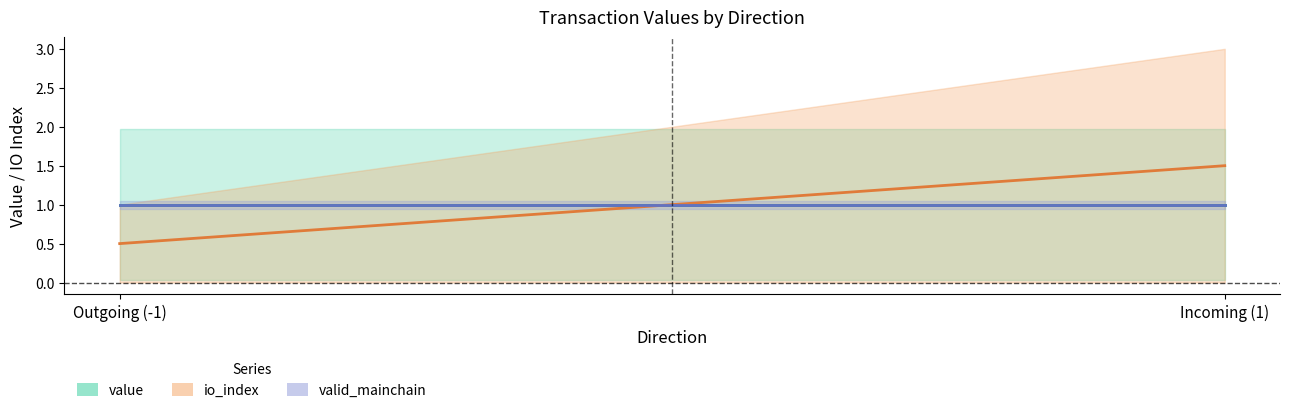

What is the sum of the valid_mainchain values at -1 and -1?

2.0